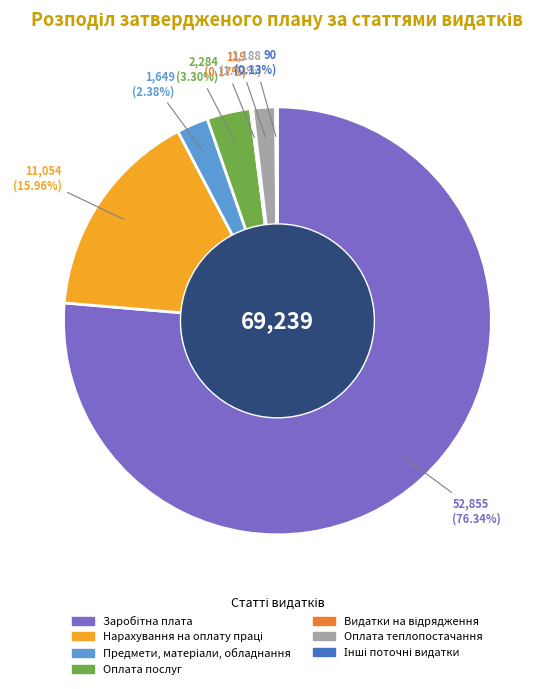

Is there a majority slice in this chart?

Yes